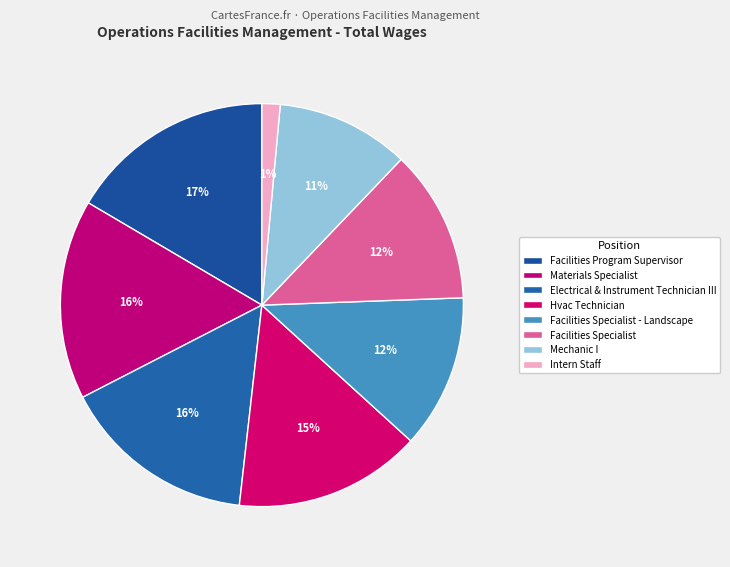

Is there a majority slice in this chart?

No